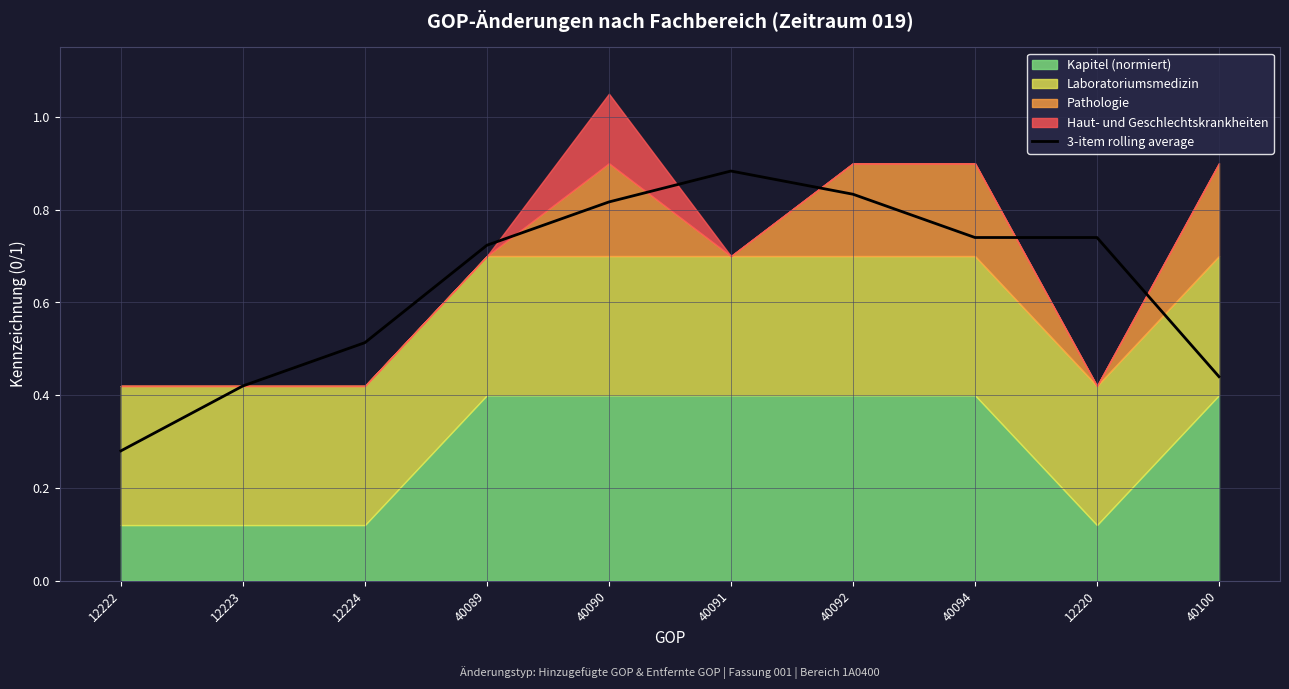

True or false: the data shows 0.2 at 12222.

False